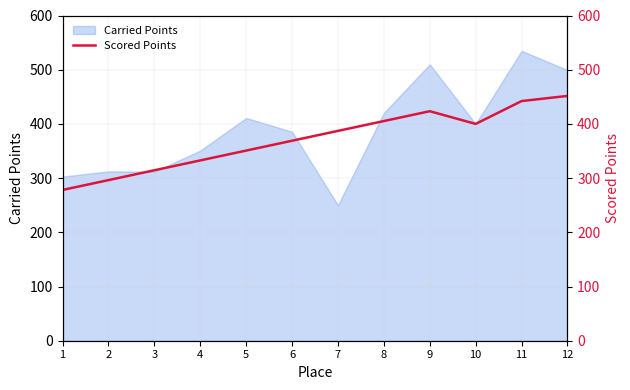

At which label does the data first exceed 387?

7